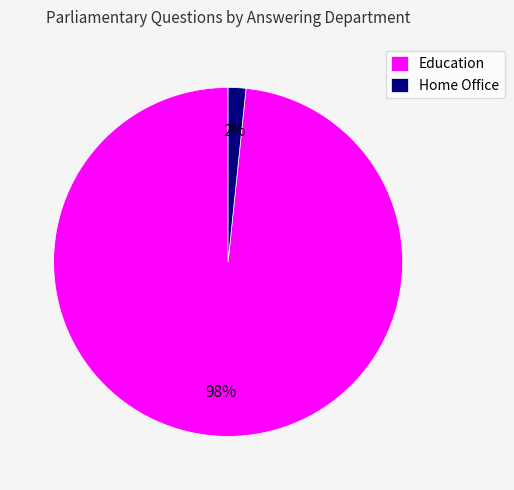

What is the smallest slice in the pie chart?

Home Office